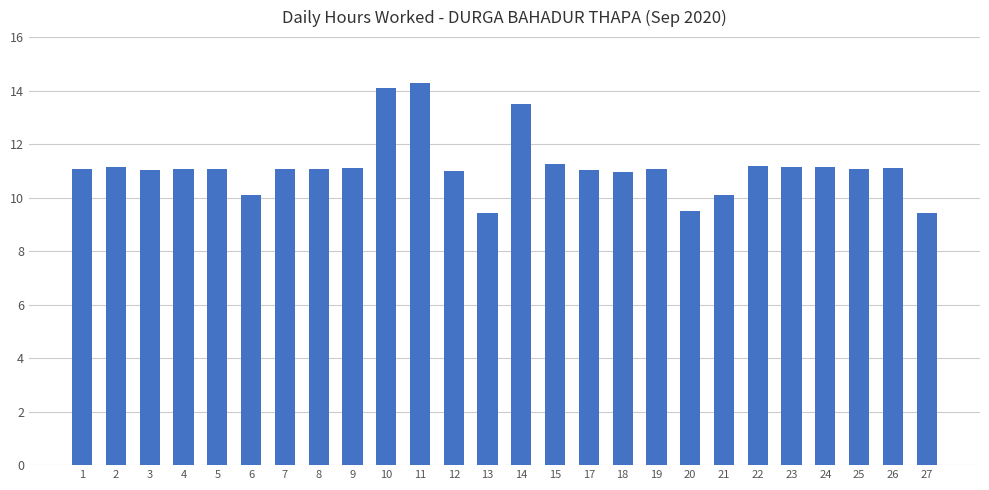

Is it true that the value at 11 is 14.3?

True